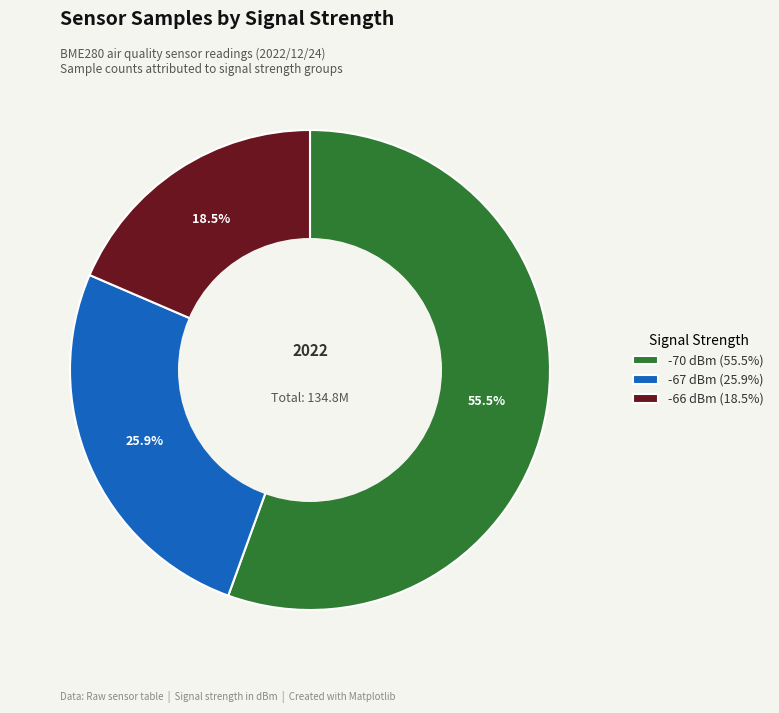

Which has a higher value, -66 dBm (18.5%) or -70 dBm (55.5%)?

-70 dBm (55.5%)